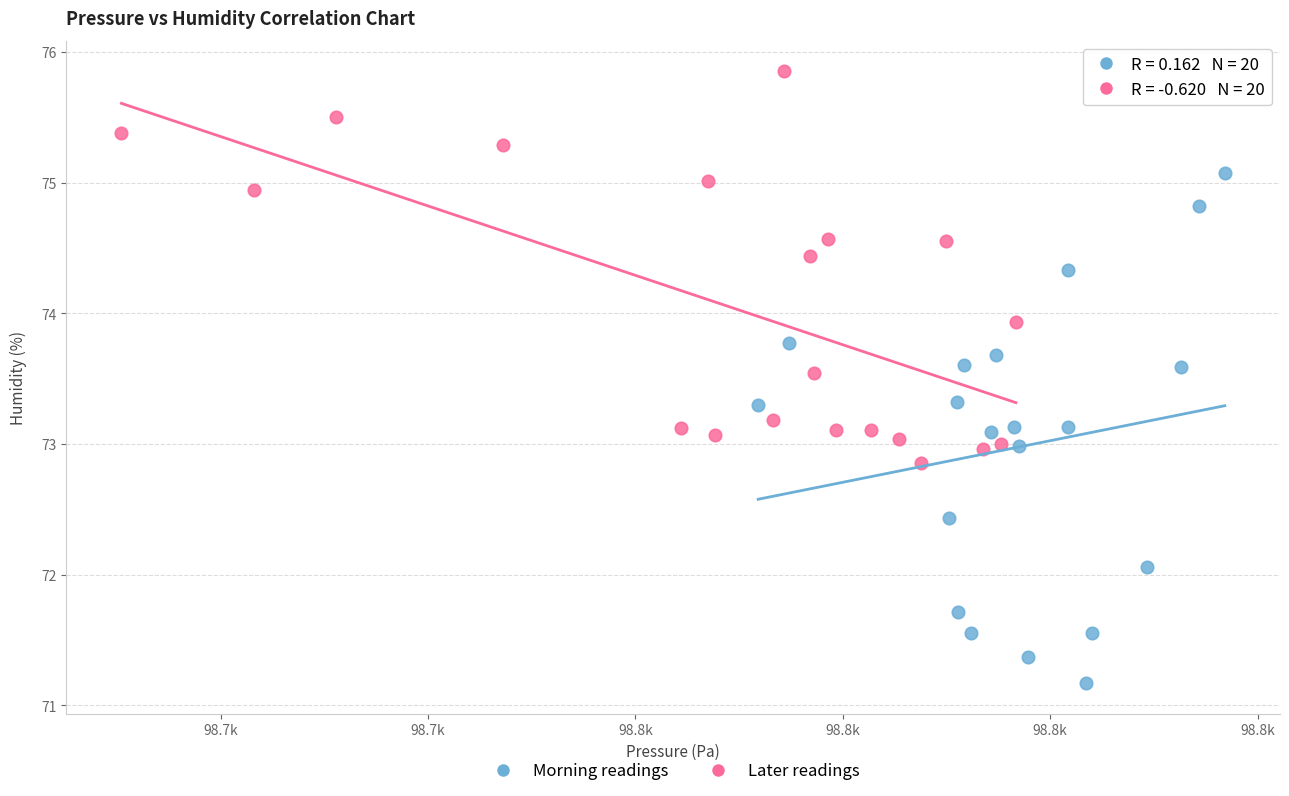

Which series has the largest Y range (max minus min)?

Morning readings